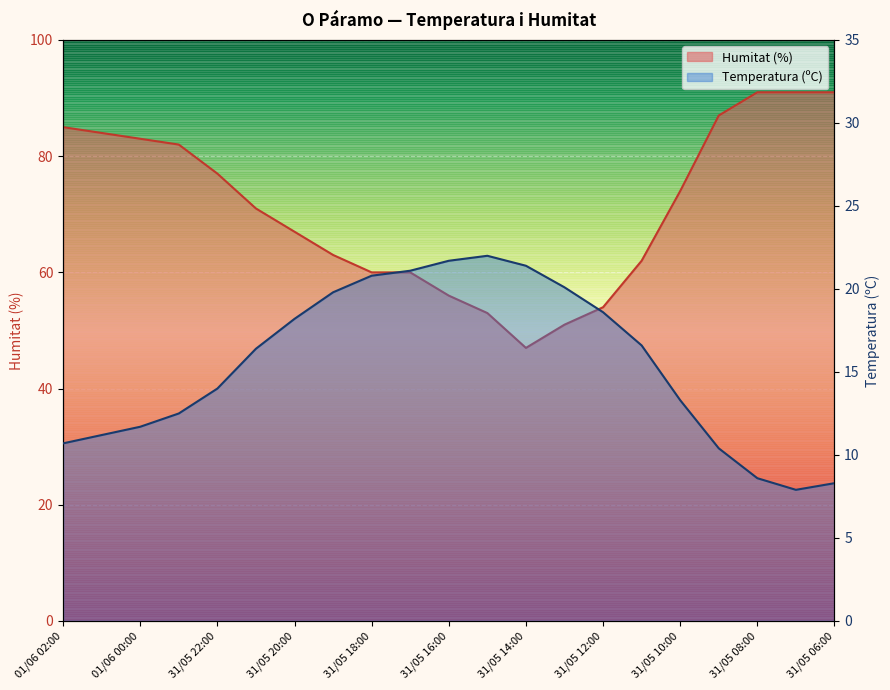

True or false: Temperatura (ºC) has more than 0 points higher than both neighbors.

True